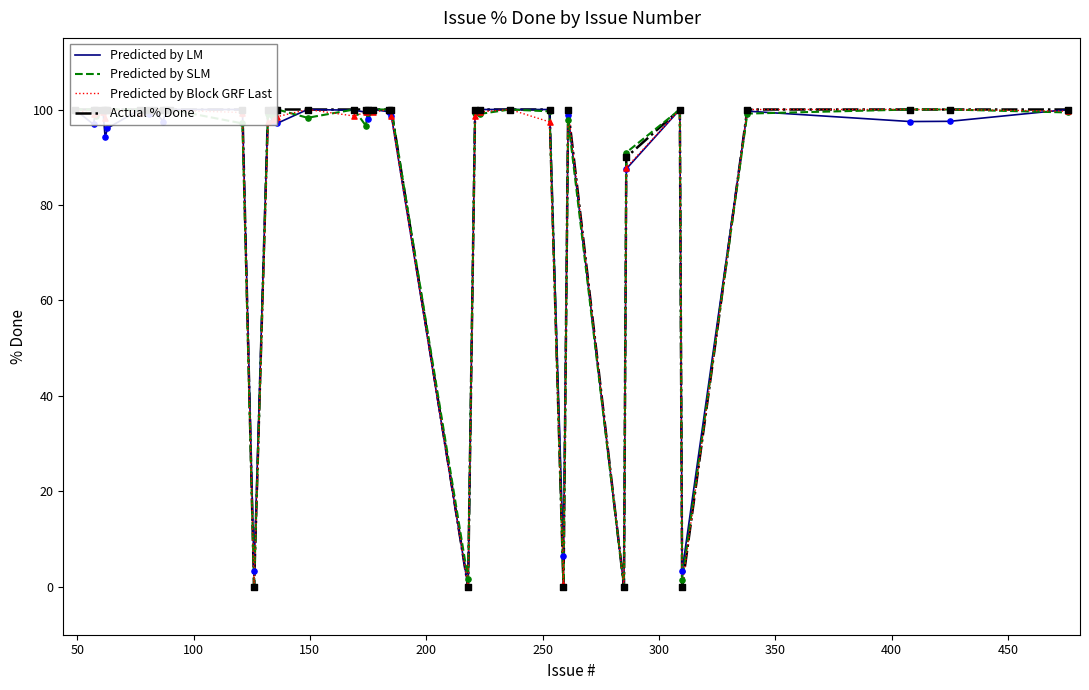

Is the value of Predicted by Block GRF Last at 250 greater than the value of Predicted by LM at 17?

Yes